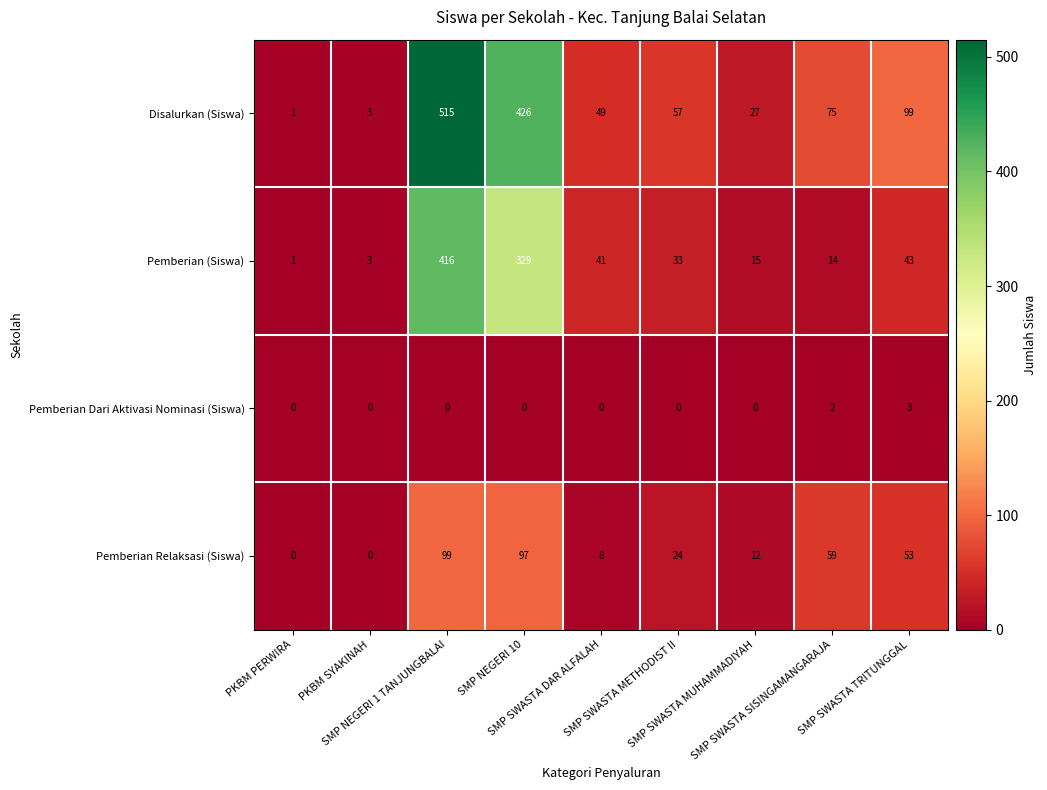

Which series has the largest total across all categories?

Disalurkan (Siswa)